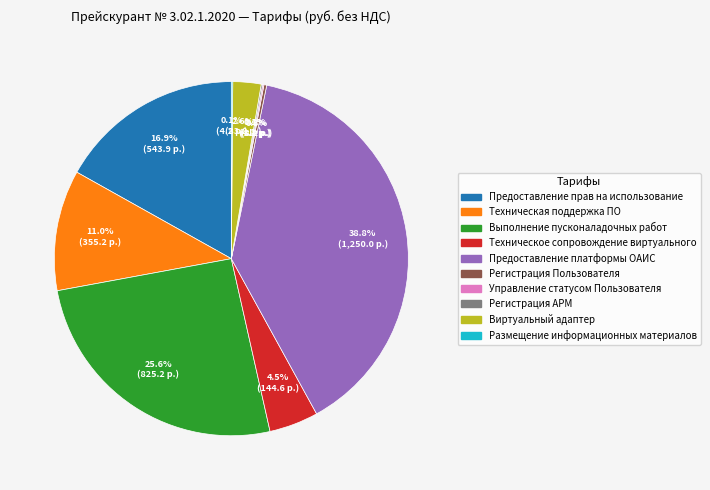

Is Виртуальный адаптер the majority of the pie?

No